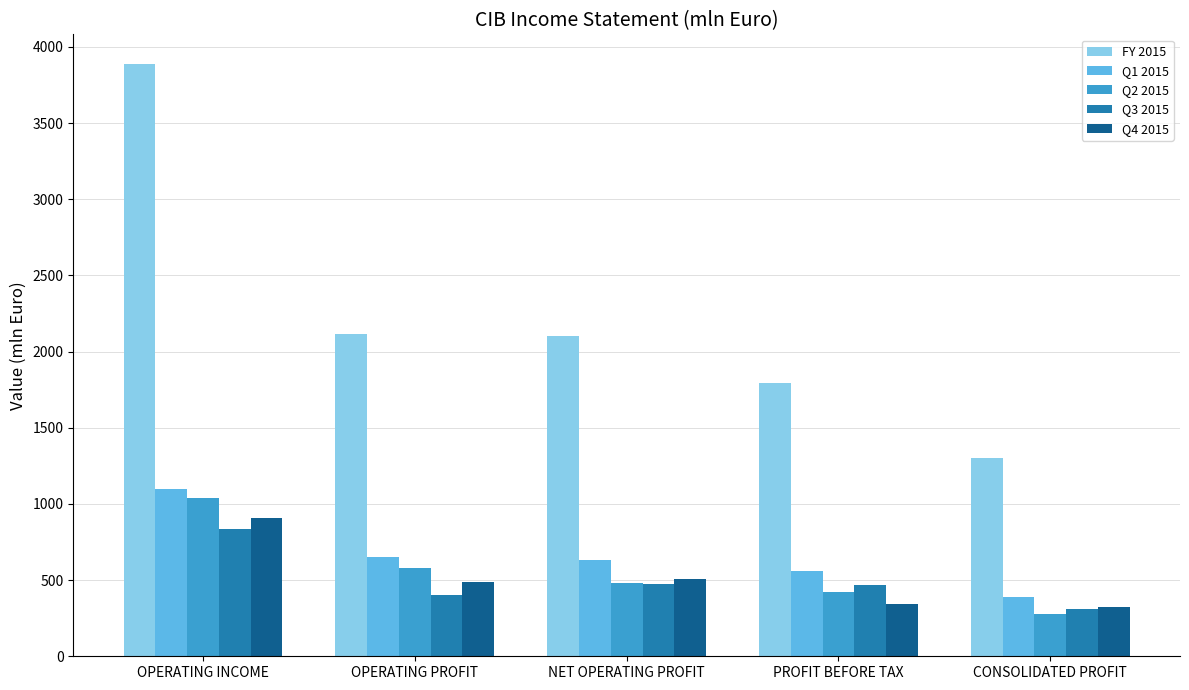

What is the value of the Q4 2015 bar at the 5th from the left?

324.0